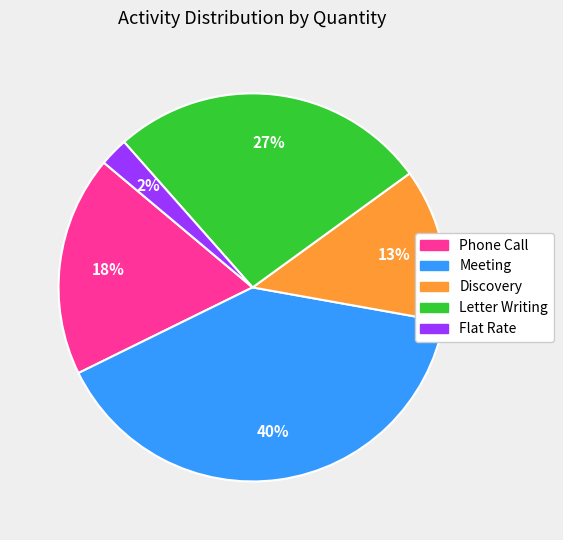

Is the sum of Discovery and Letter Writing greater than half?

No